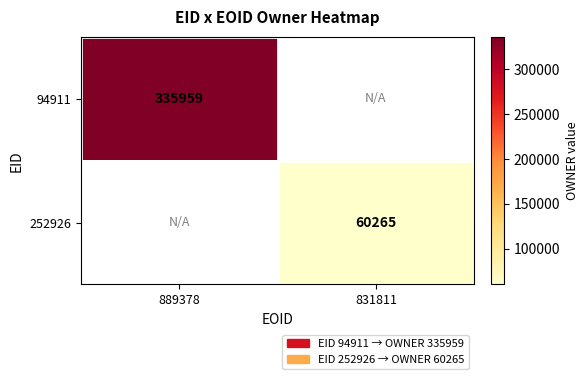

The 252926 series shows 60265 at 831811. True or false?

True